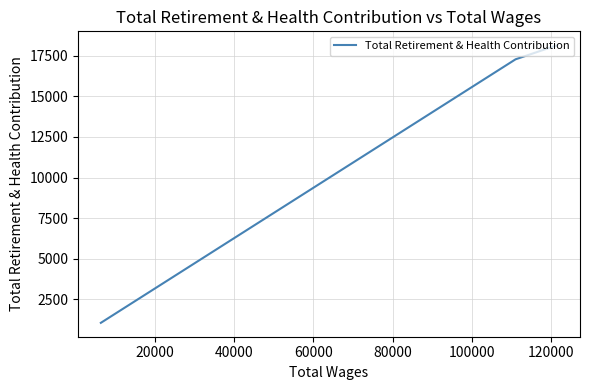

The value at 0 is 25427. True or false?

False